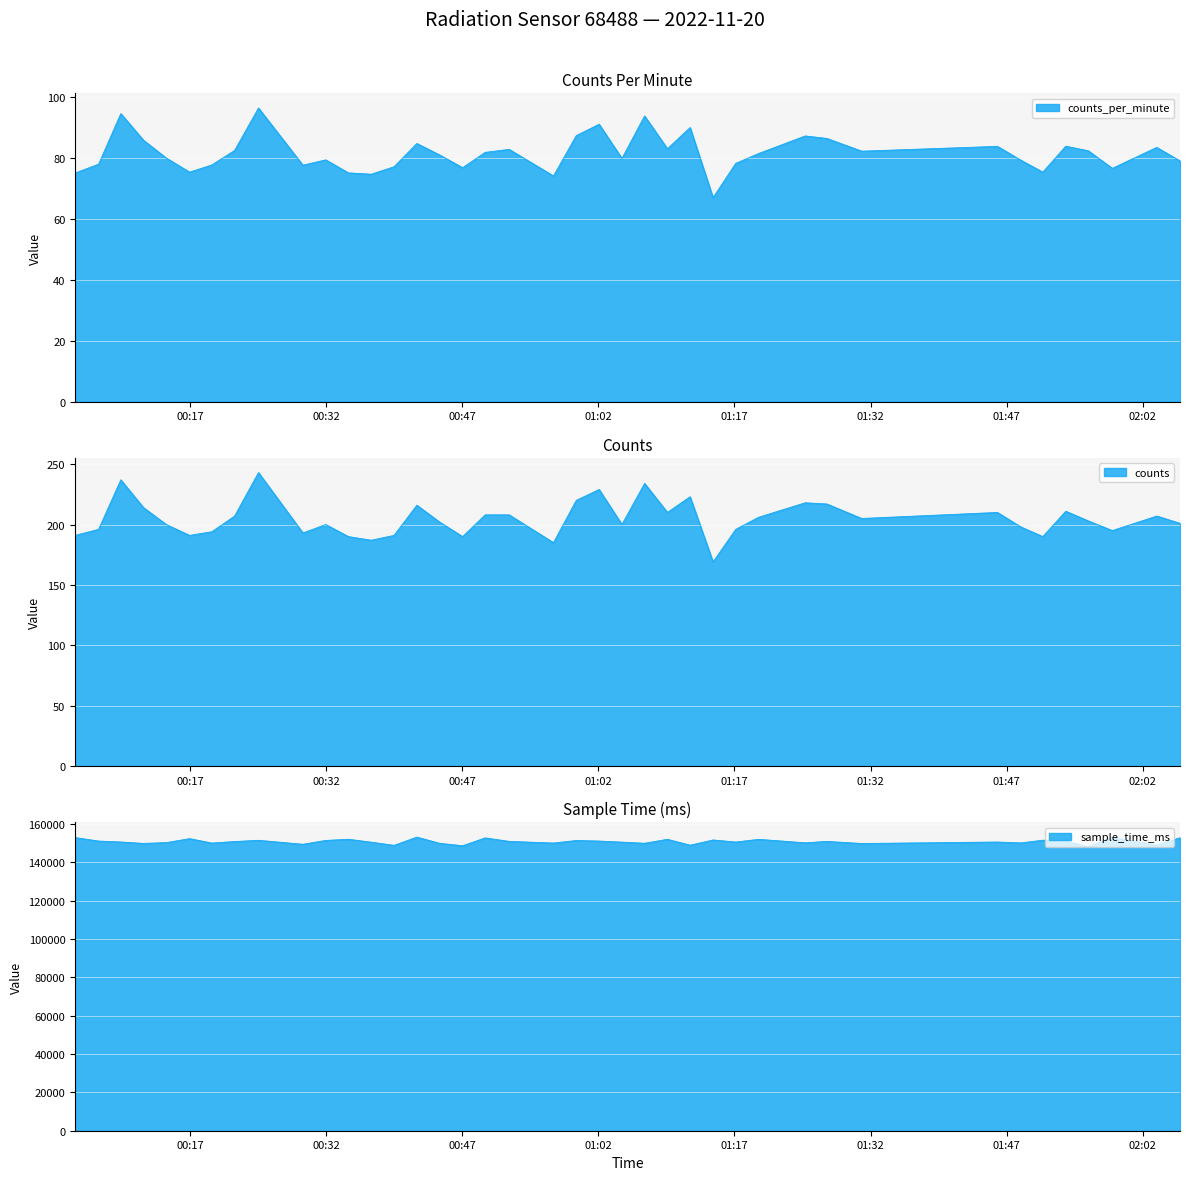

Rank the series by their maximum value, from lowest to highest.

counts_per_minute, counts, sample_time_ms